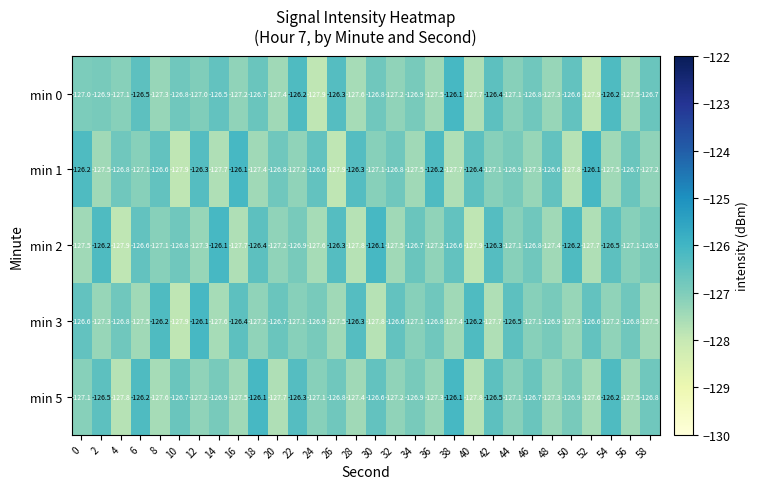

Is the value of min 3 at 30 greater than the value of min 5 at 18?

No